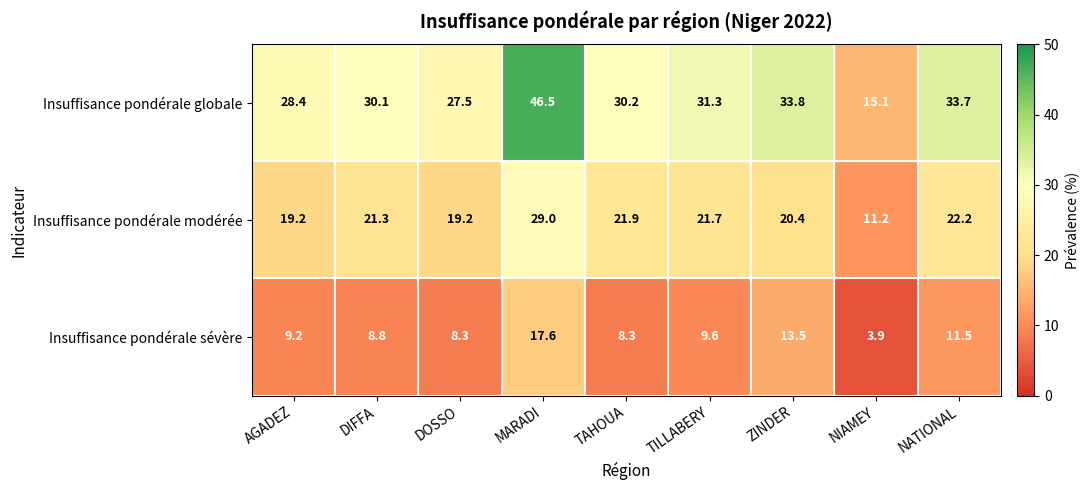

List the series in order of their overall mean, lowest first.

Insuffisance pondérale sévère, Insuffisance pondérale modérée, Insuffisance pondérale globale